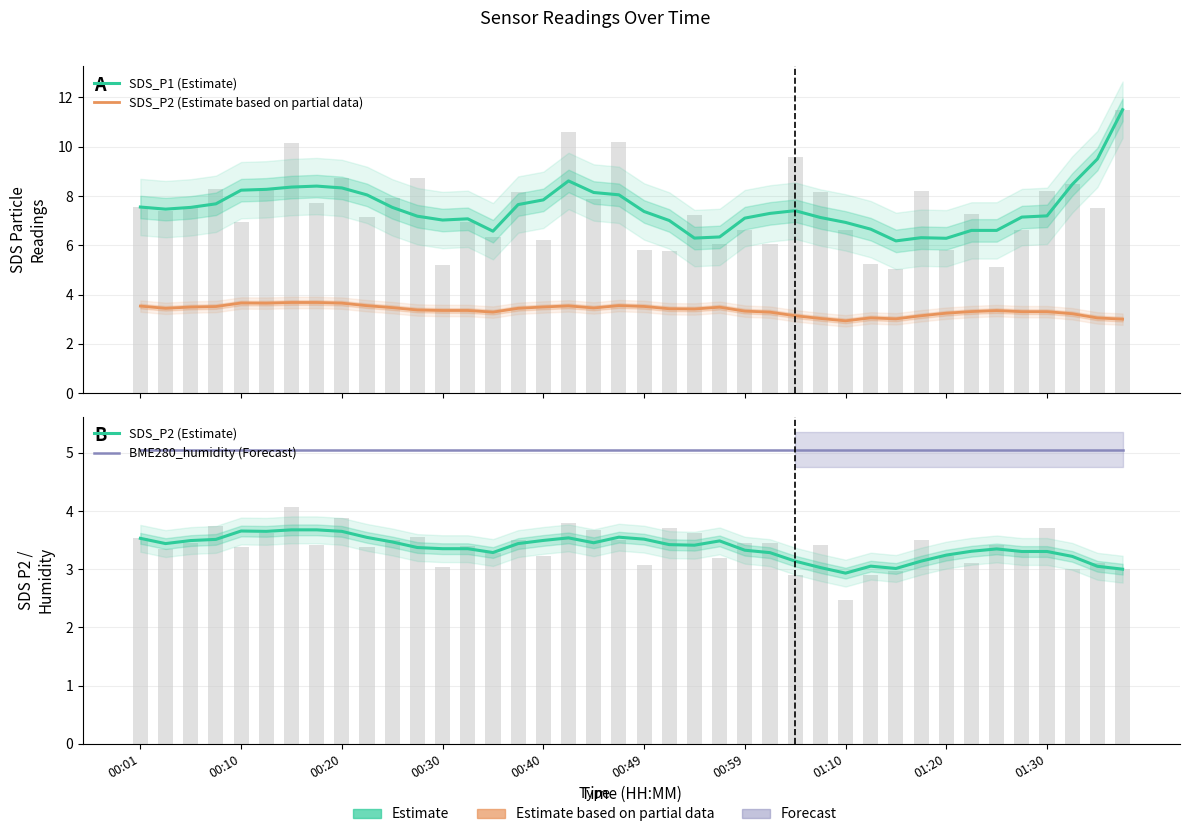

How many groups of bars are there?

40